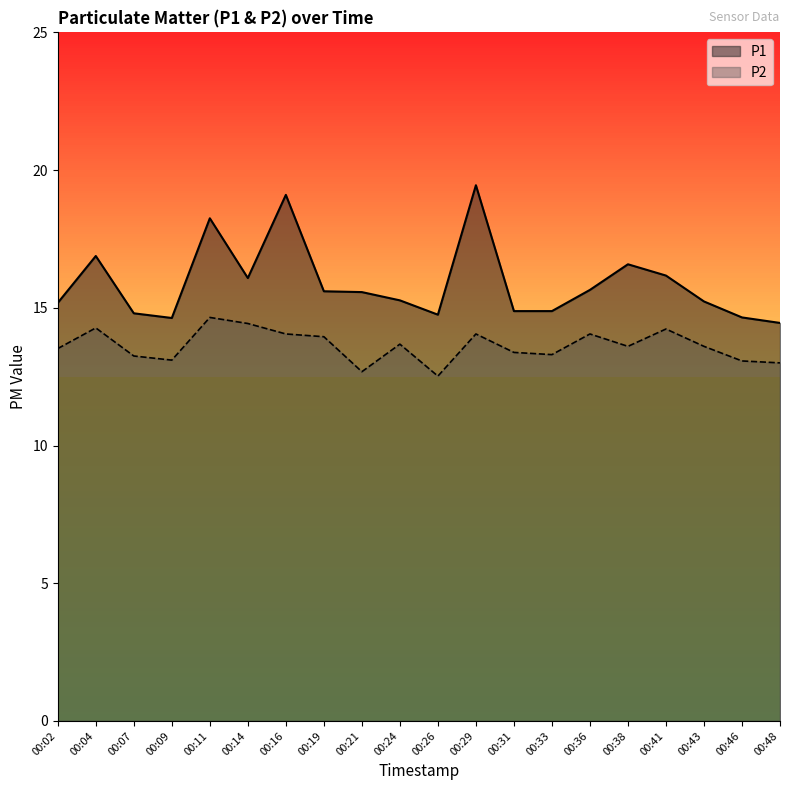

What is the difference between the P2 values at 00:19 and 00:21?

1.3